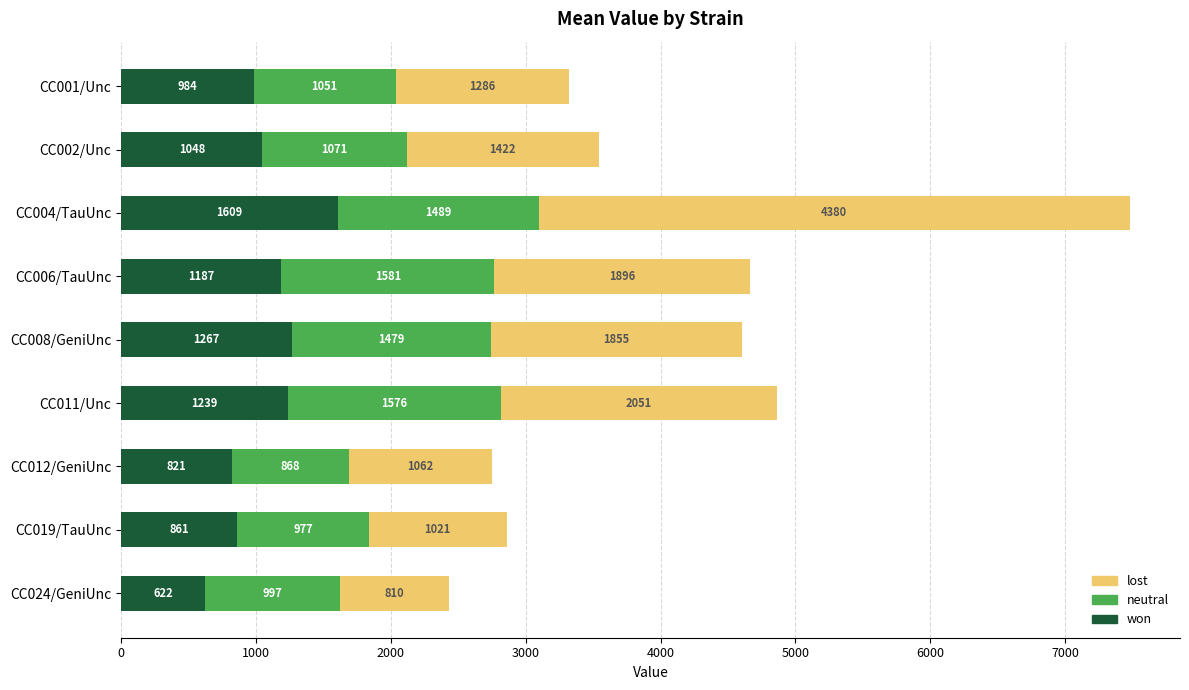

At which category is the sum across all series the highest?

CC004/TauUnc